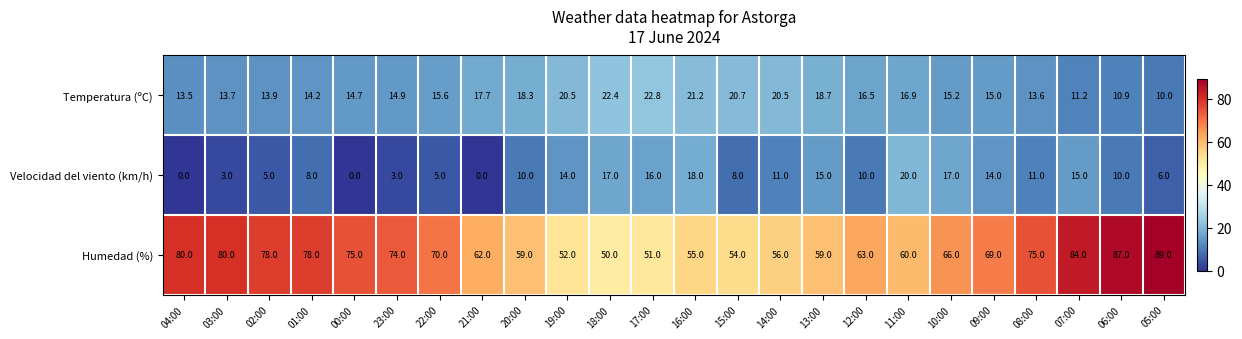

The Humedad (%) series shows 39.4 at 10:00. True or false?

False